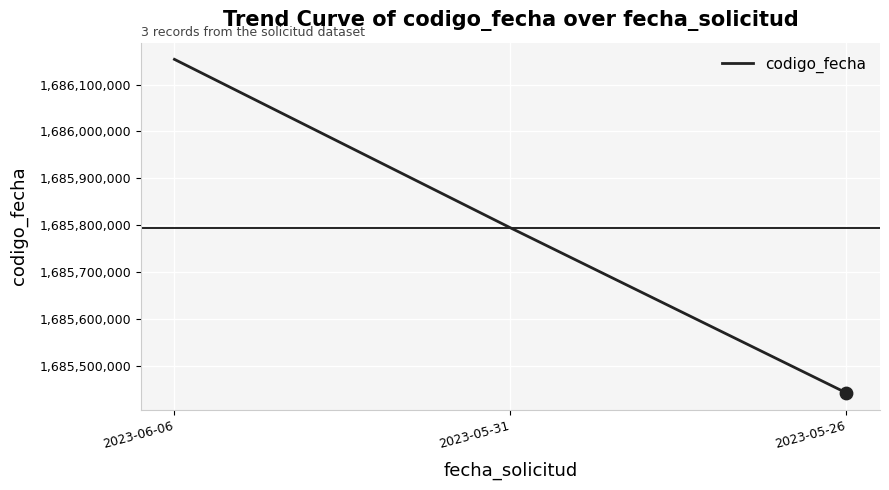

Between 2023-05-26 and 2023-06-06, which is larger?

2023-06-06